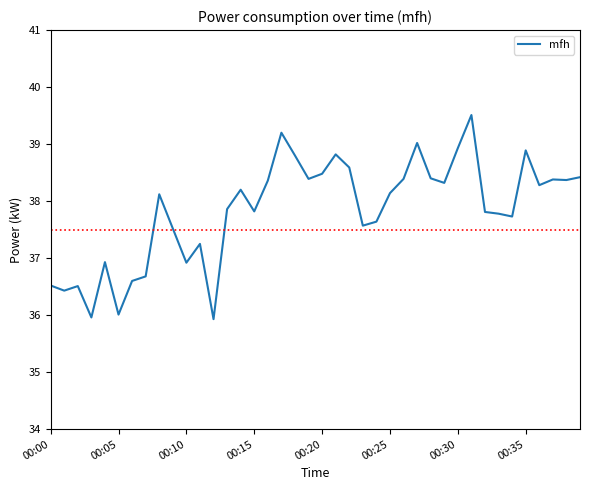

What is the greatest value displayed?

39.5